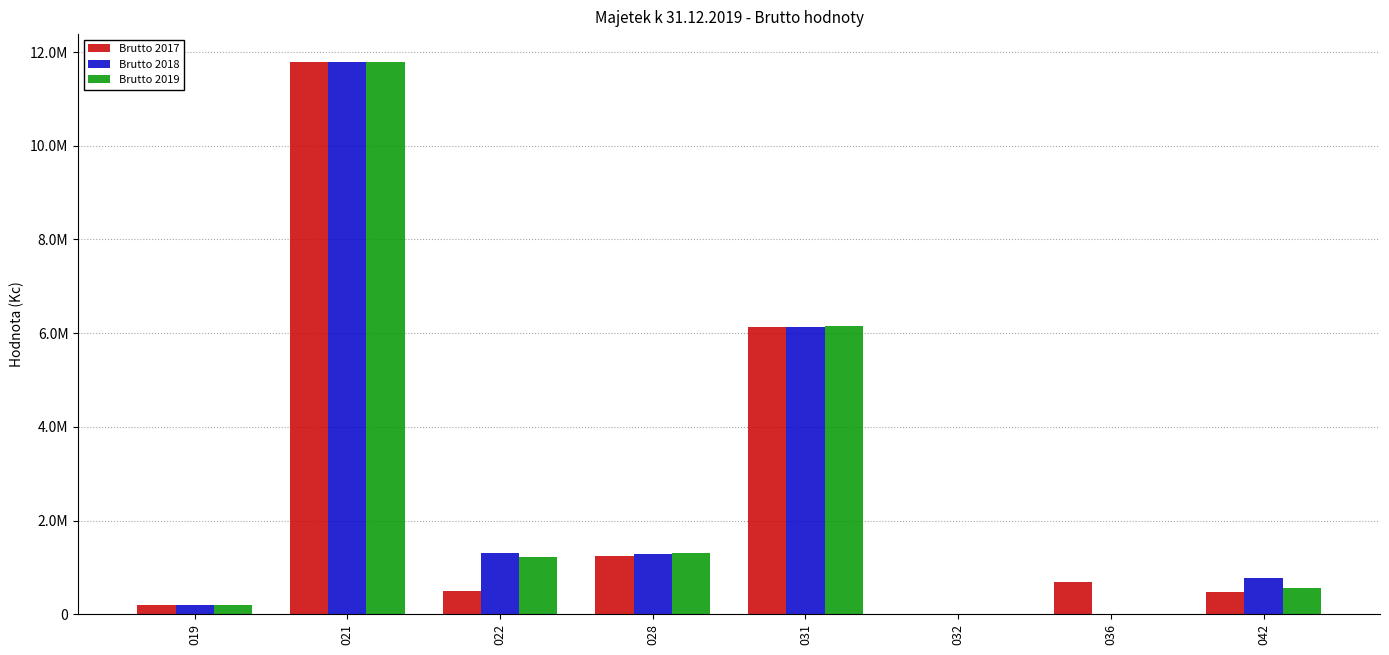

Is it true that Brutto 2018 equals 0.0 at 036?

True